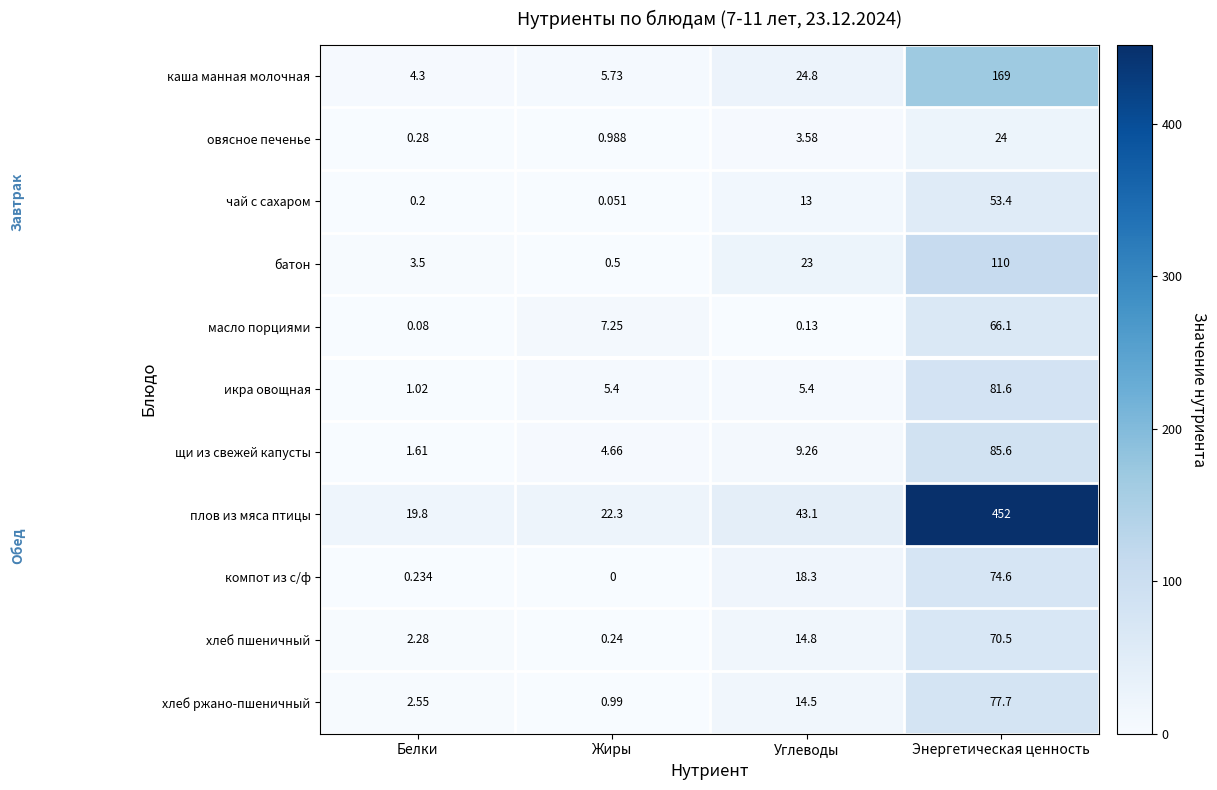

Which series has the widest spread of values?

плов из мяса птицы